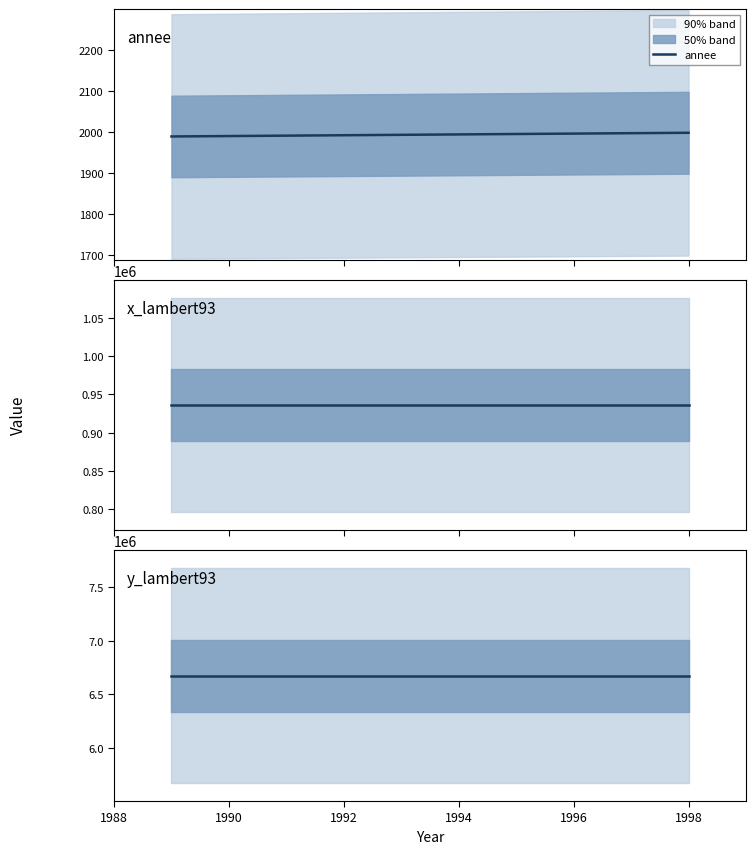

True or false: y_lambert93 has more than 2 points higher than both neighbors.

False